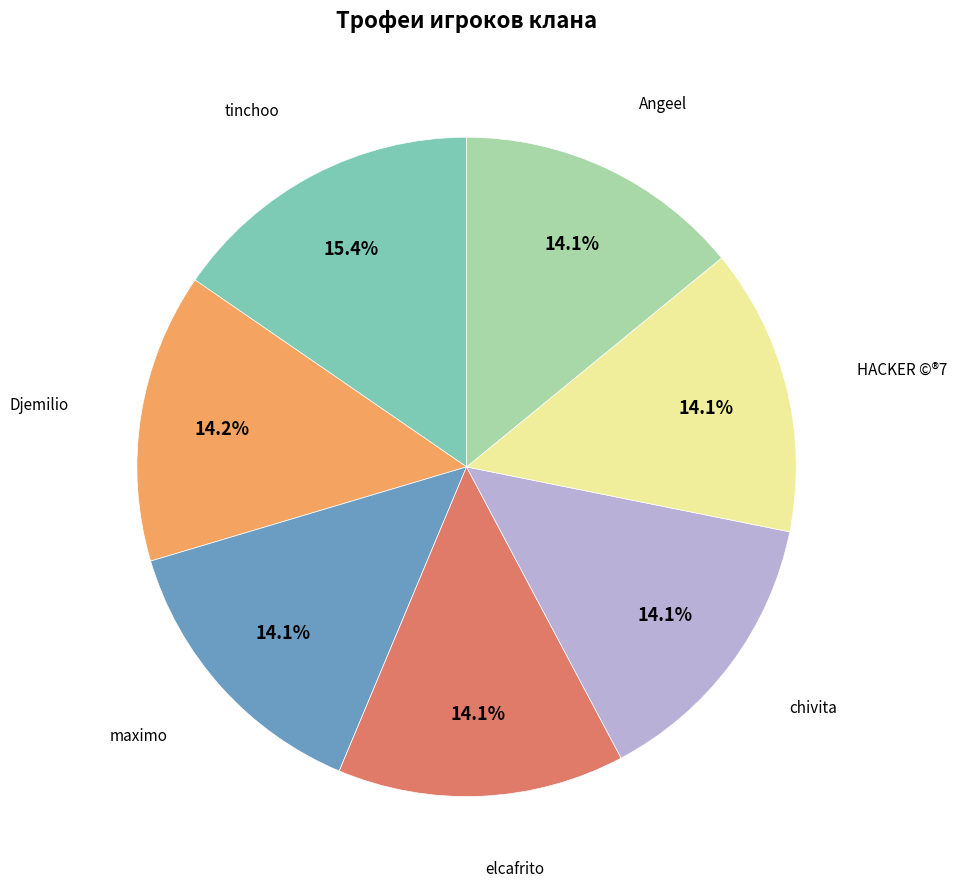

Is there any slice that represents more than half of the pie?

No